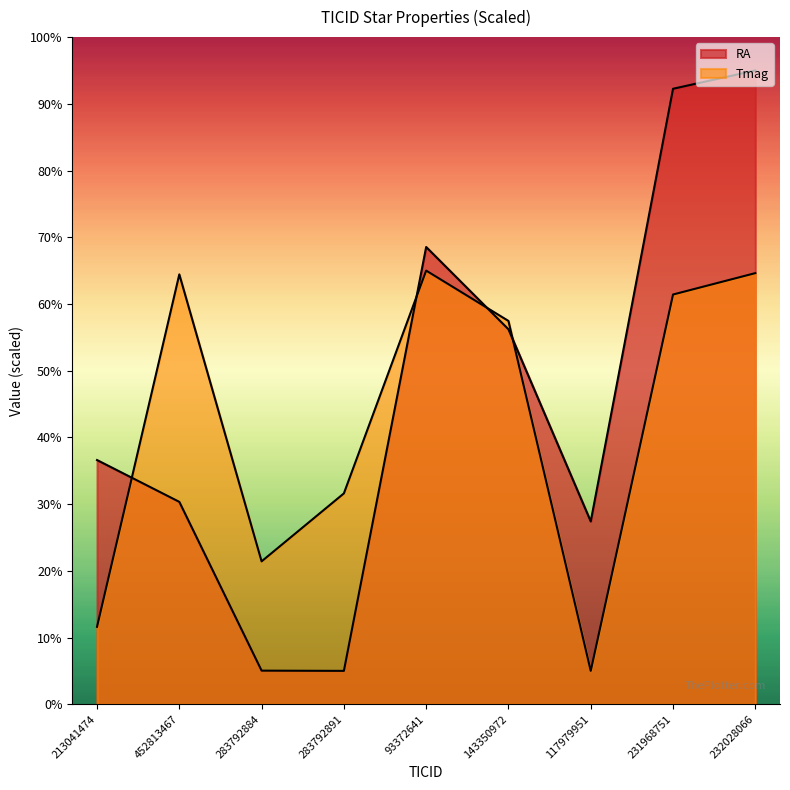

What is the value of the RA point at the 2nd from the left?

30.3